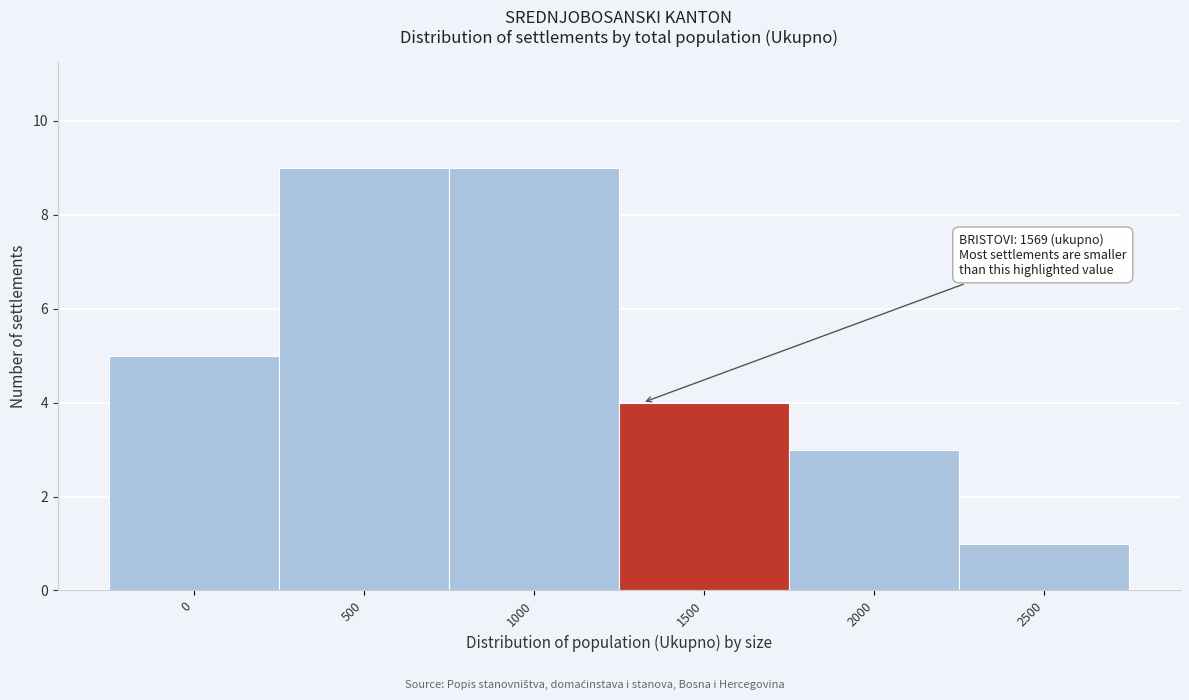

Reading right to left, transcribe all the data shown in this chart.

2500=1	2000=3	1500=4	1000=9	500=9	0=5